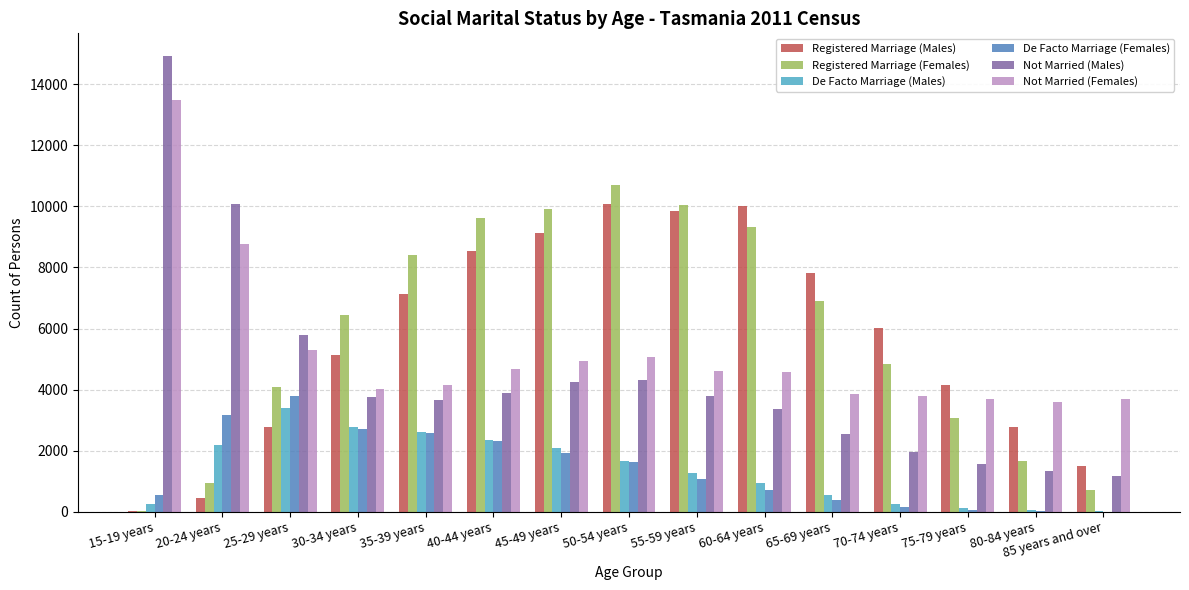

What is the average value of the De Facto Marriage (Females) series?

1408